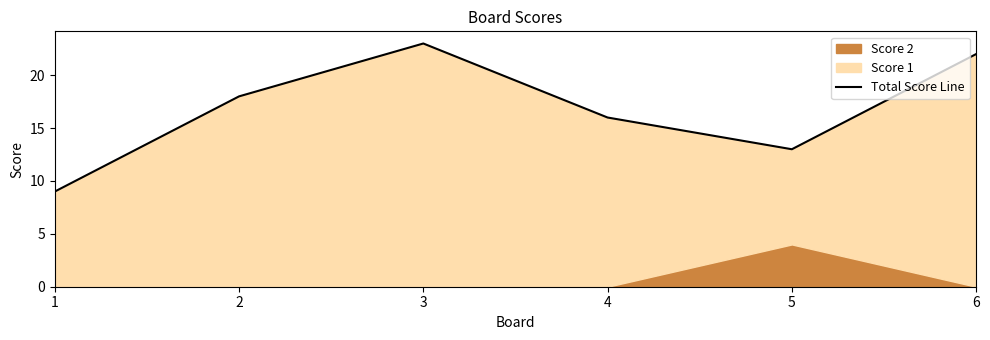

How many points are lower than both their immediate neighbors (excluding endpoints)?

1